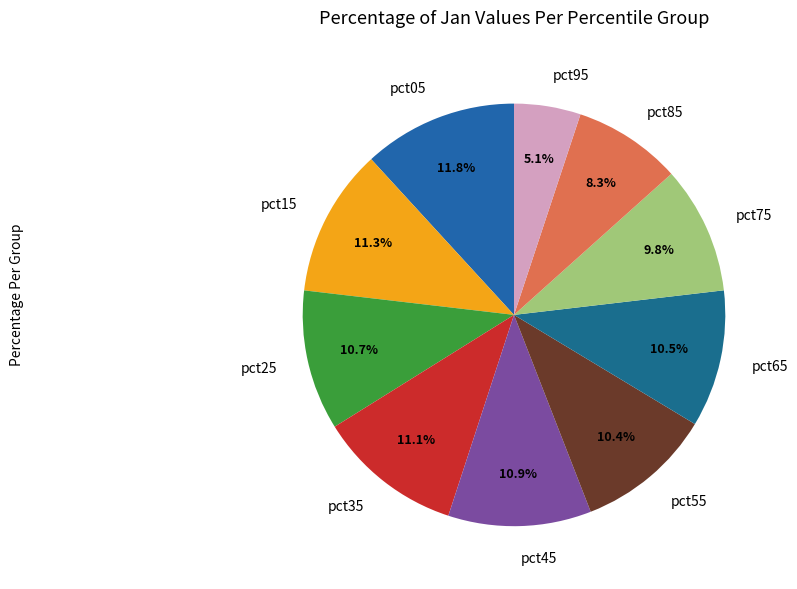

Between pct85 and pct25, which is larger?

pct25